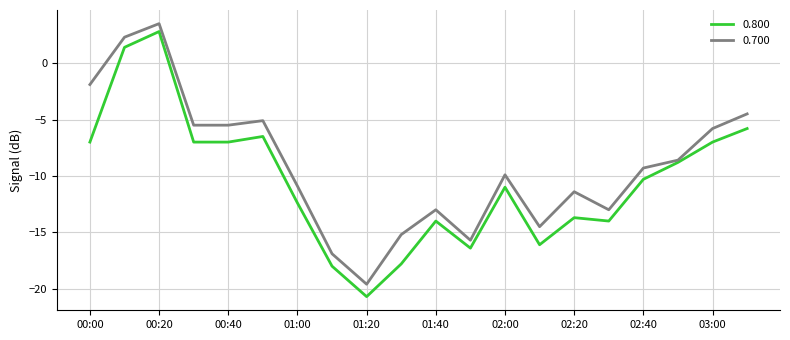

What are all the series names shown in the legend?

0.800, 0.700